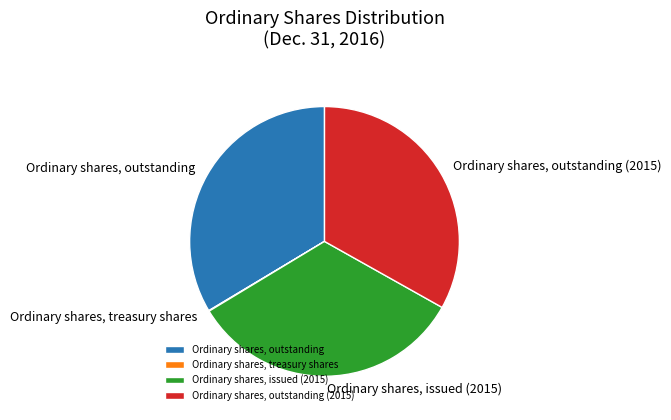

What is the ratio of the value at Ordinary shares, issued (2015) to the value at Ordinary shares, outstanding?

1.0